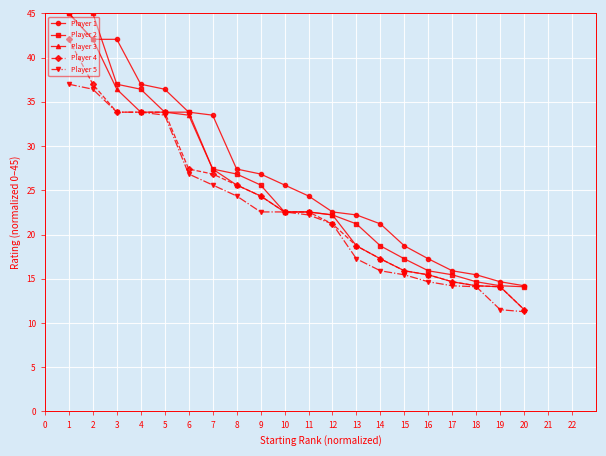

True or false: Player 2 has a value of 7.1 at 13.

False